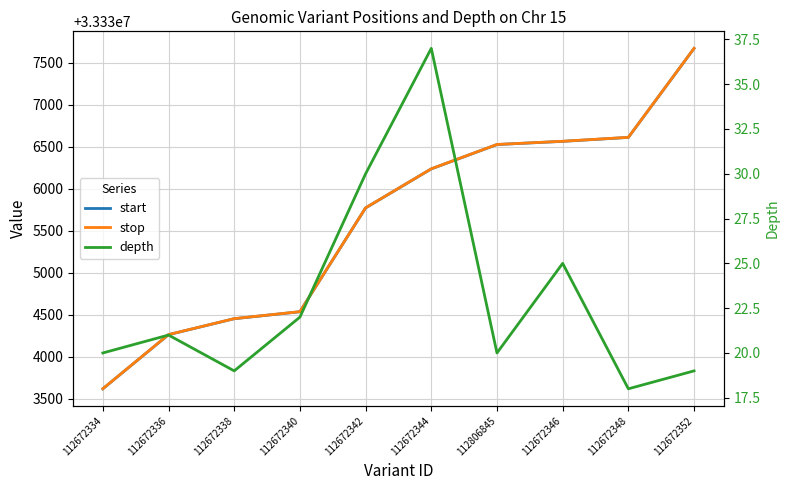

Which series has the widest spread of values?

start